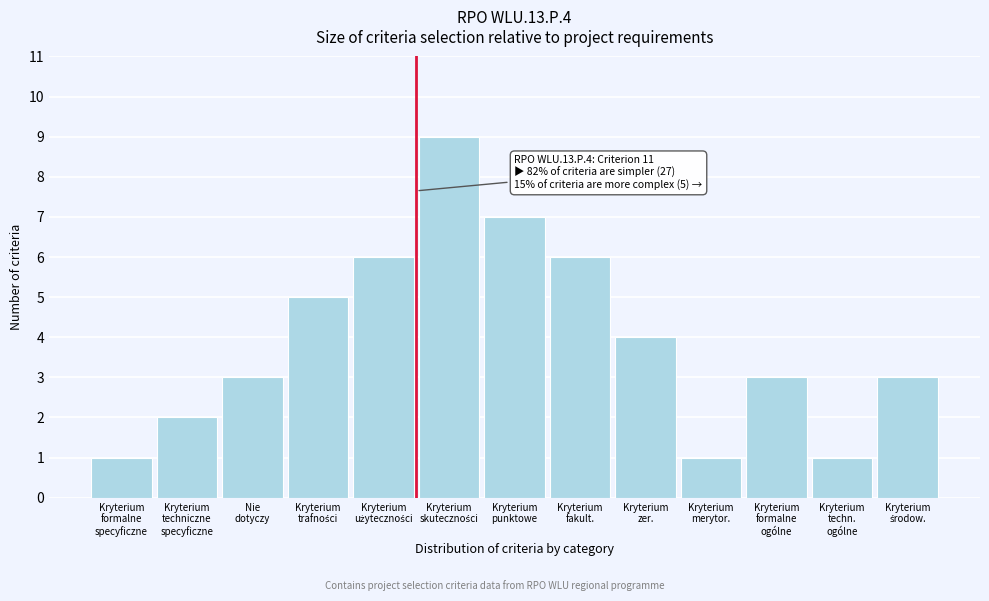

Reading left to right, list all the values displayed in this chart.

1	2	3	5	6	9	7	6	4	1	3	1	3